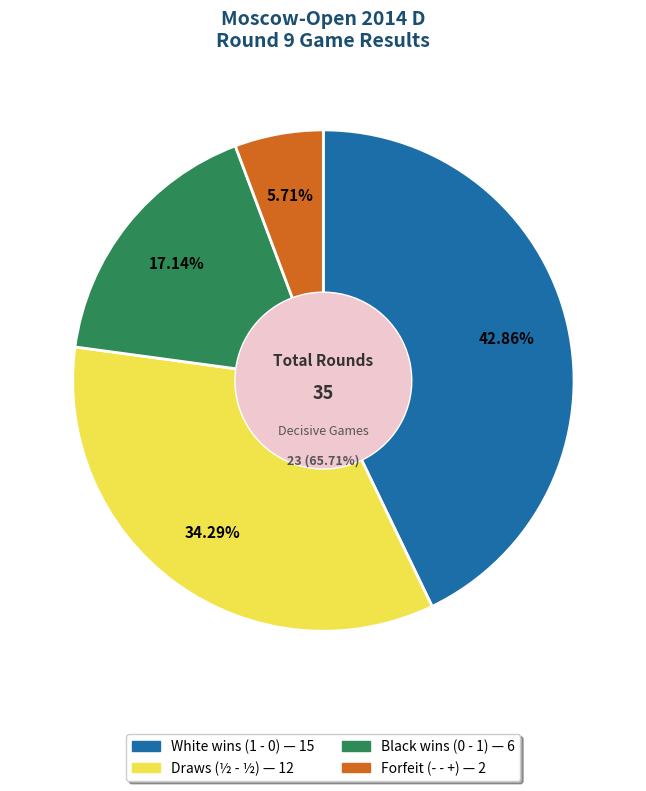

Is the sum of 0 - 1 and 1 - 0 greater than half?

Yes